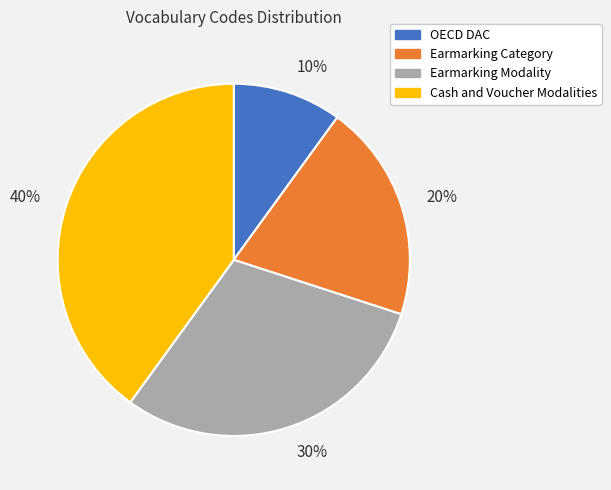

To the nearest percent, what percentage of the pie is Earmarking Modality?

30%